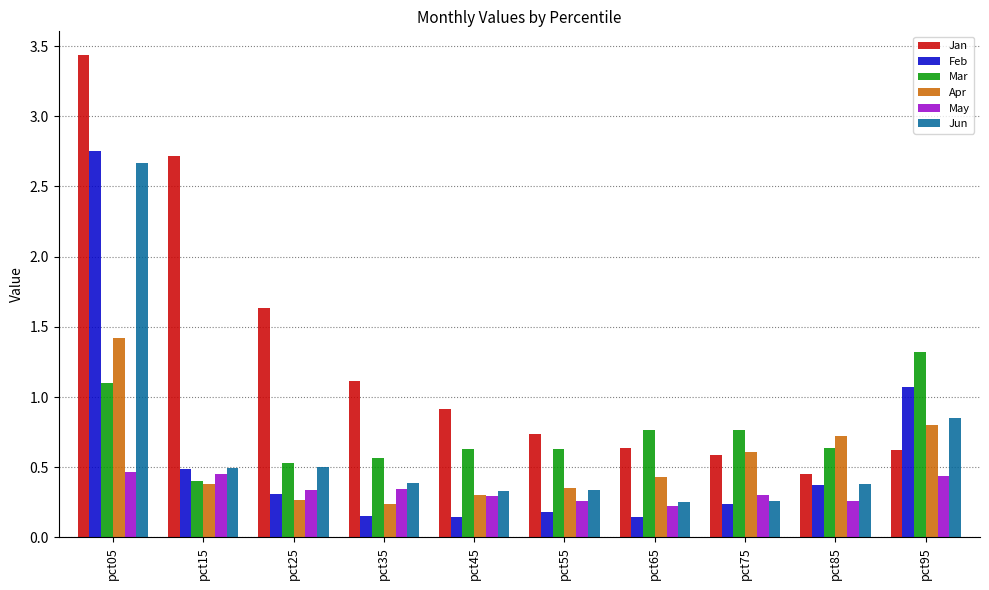

Is it true that Jan equals 1.1 at pct35?

True